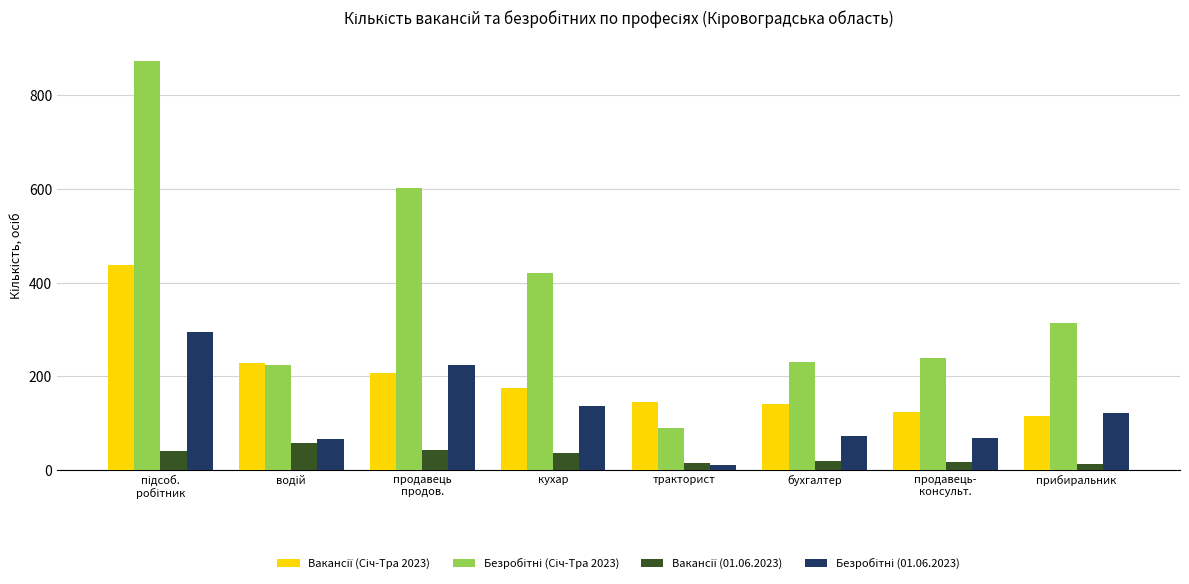

What is the difference between the highest and lowest values at бухгалтер?

210